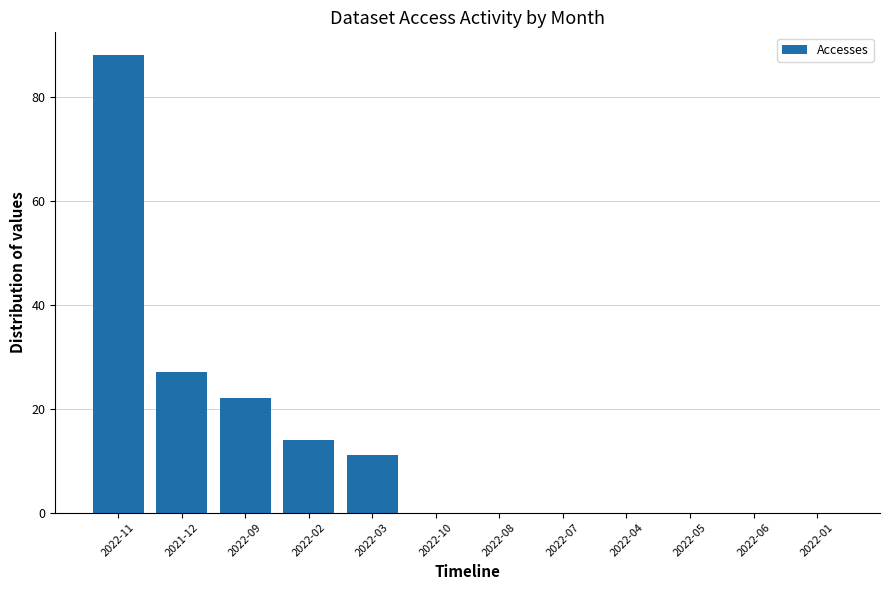

Is it true that the value at 2022-11 is 88?

True